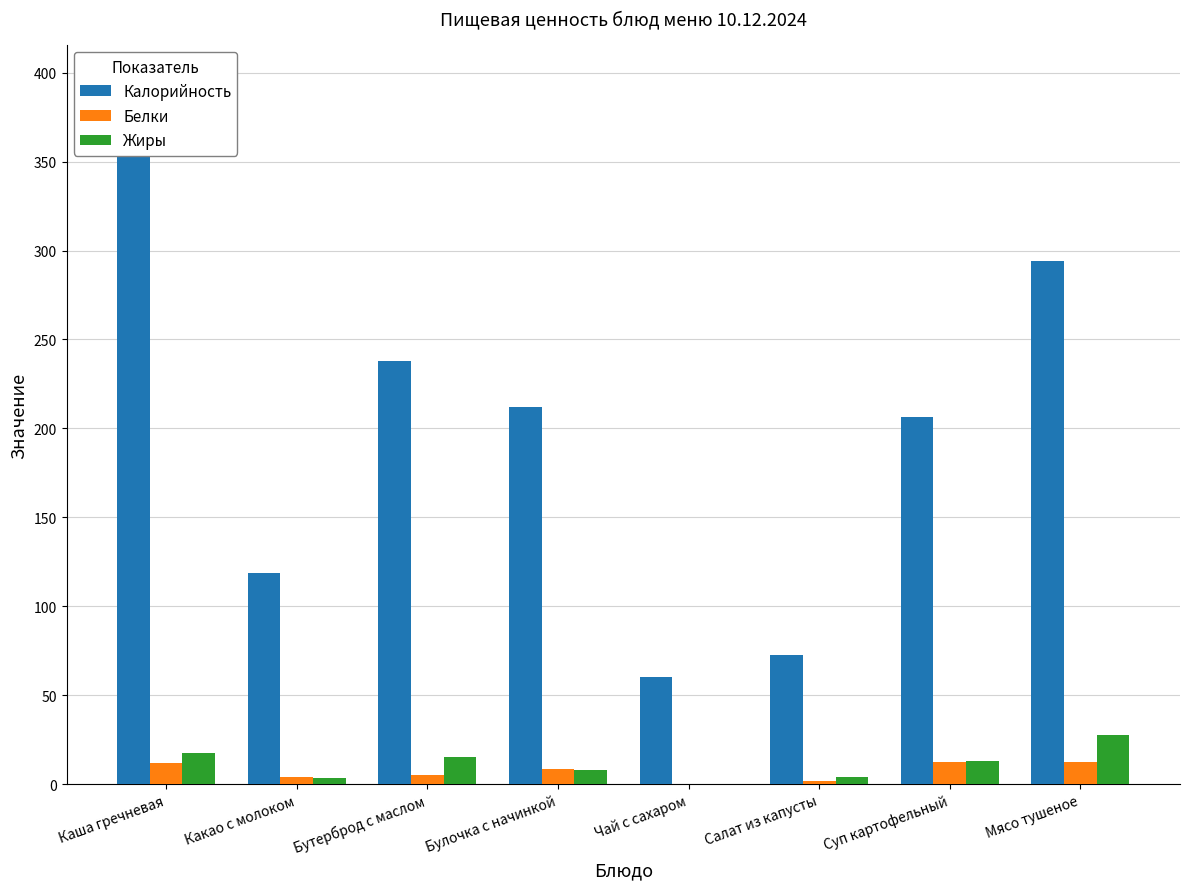

What position from the left is Булочка с начинкой?

4